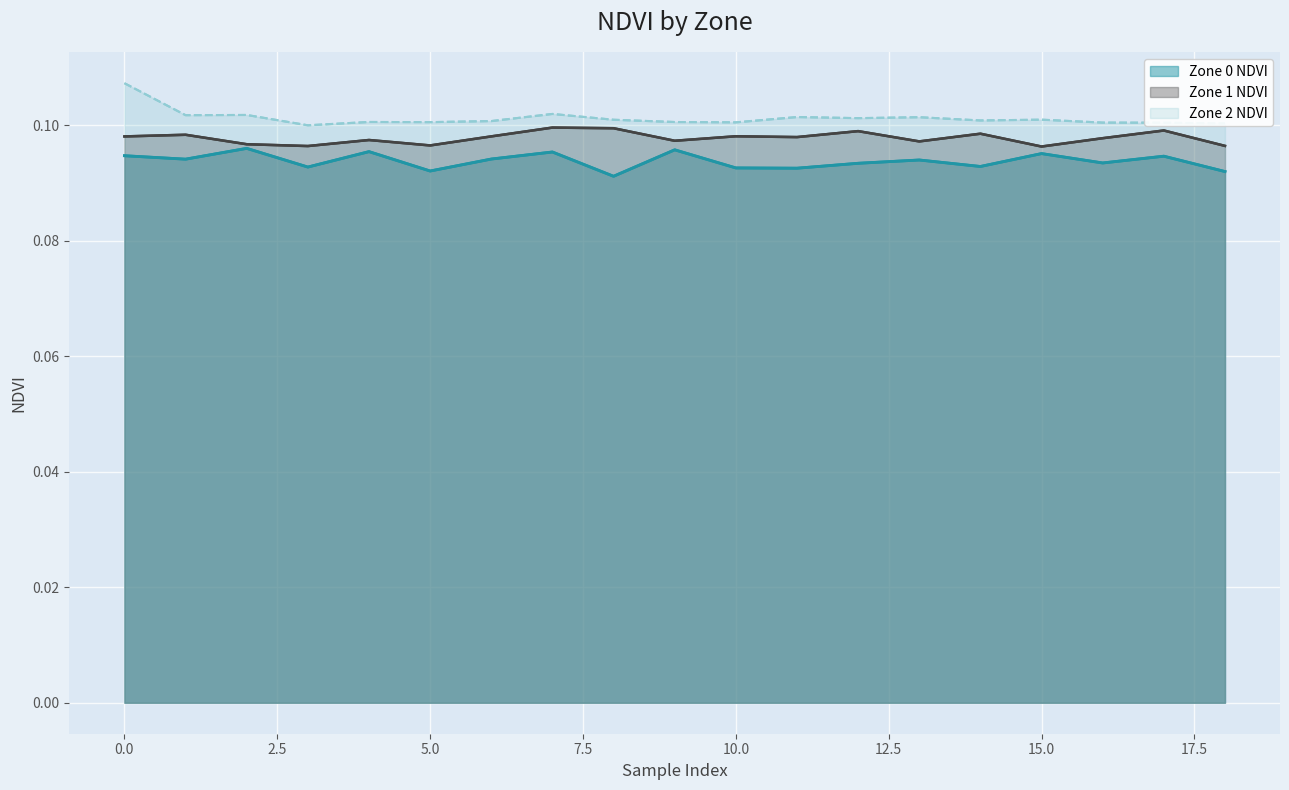

The value of Zone 2 NDVI at 12.5 is 0.1. True or false?

False